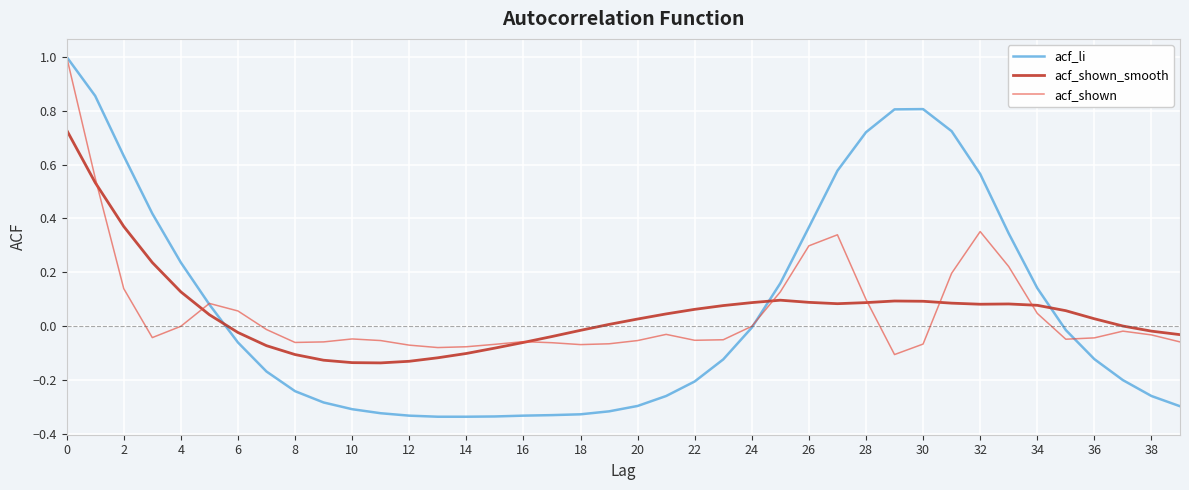

Which series has the largest range (max minus min)?

acf_li